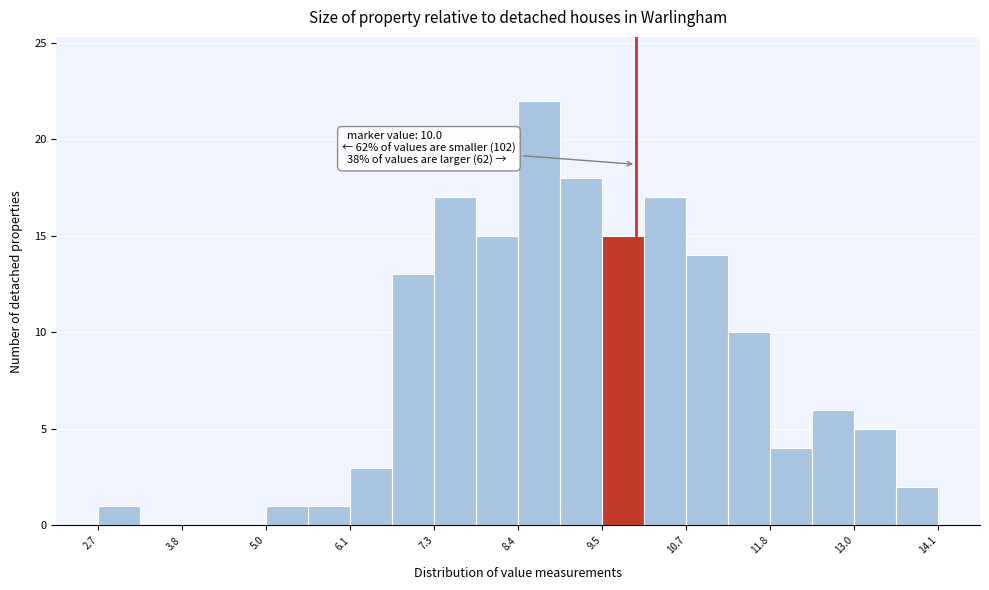

Around what value on the x-axis is the tallest bar? Give the approximate position of its centre, as read against the axis.

8.6